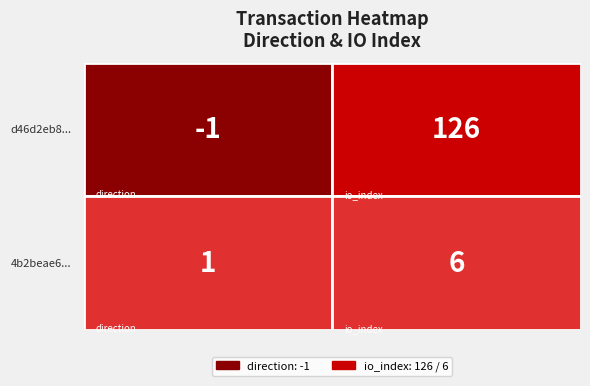

Is the value of 4b2beae647aa91ae638b27ad692942de05485b3 at 0 greater than the value of d46d2eb8f1cebb6536781c5c0532e3063deda54 at 0?

Yes